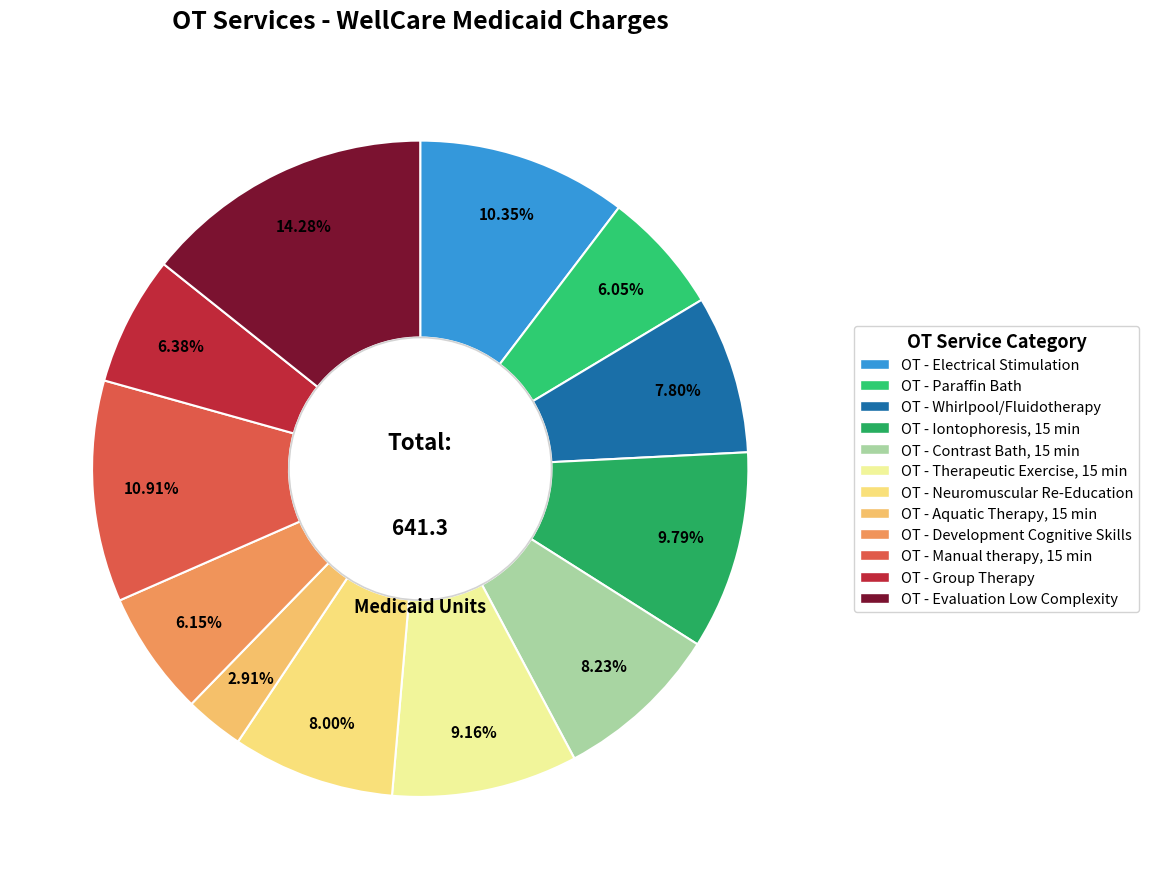

What percentage do OT - Evaluation Low Complexity and OT - Paraffin Bath together represent?

20.3%